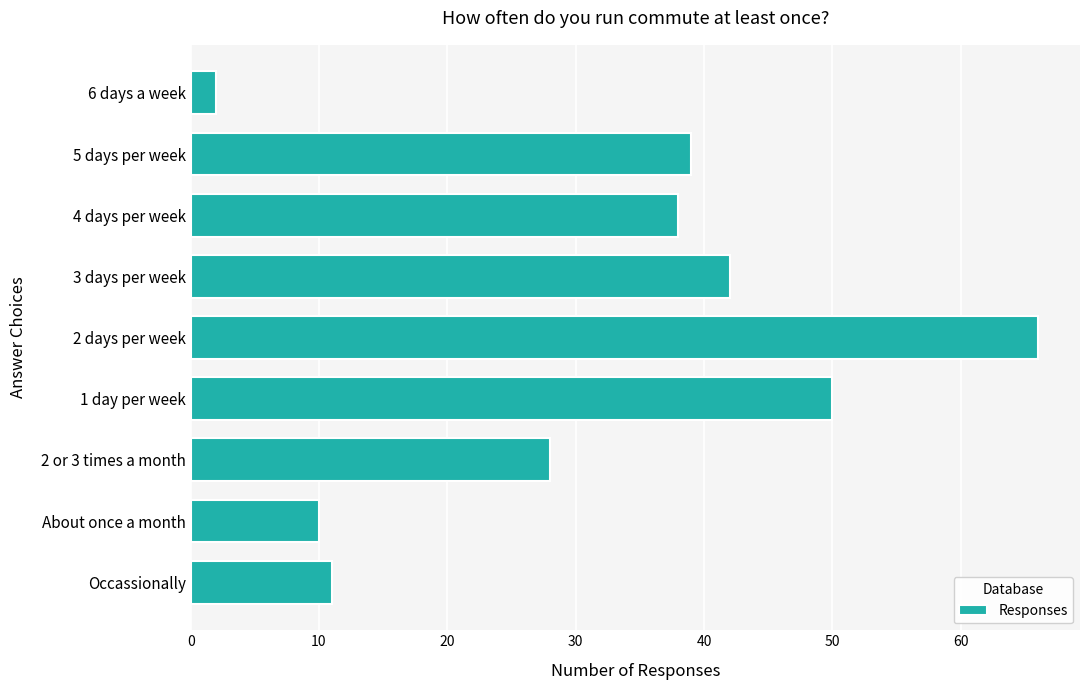

Does the chart contain stacked bars?

No